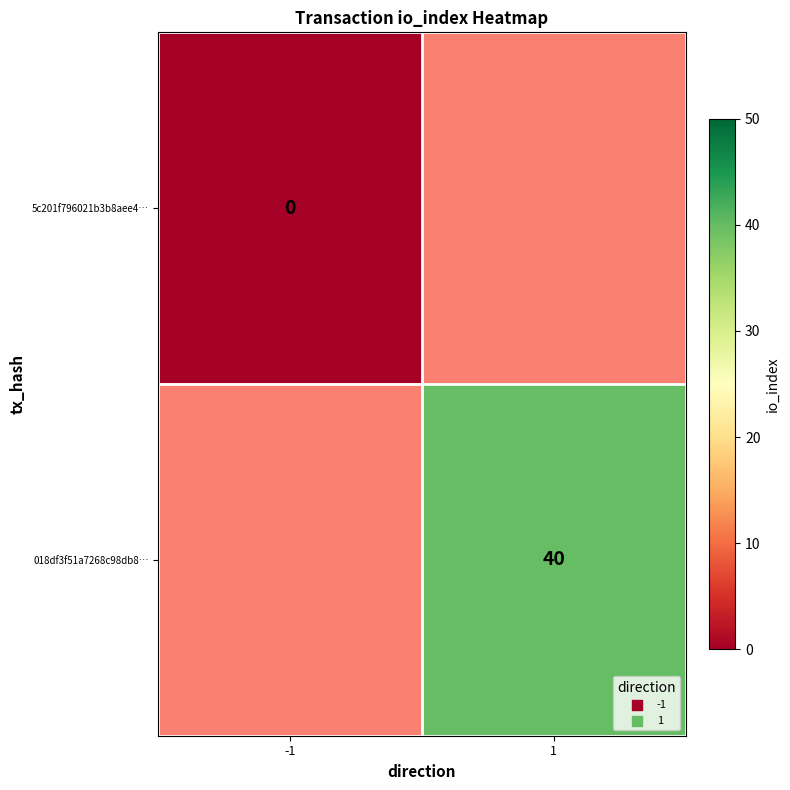

The value of 018df3f51a7268c98db8… at 1 is 40. True or false?

True